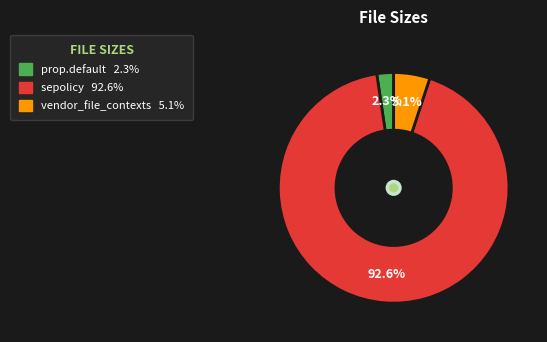

Does any single category account for the majority?

Yes